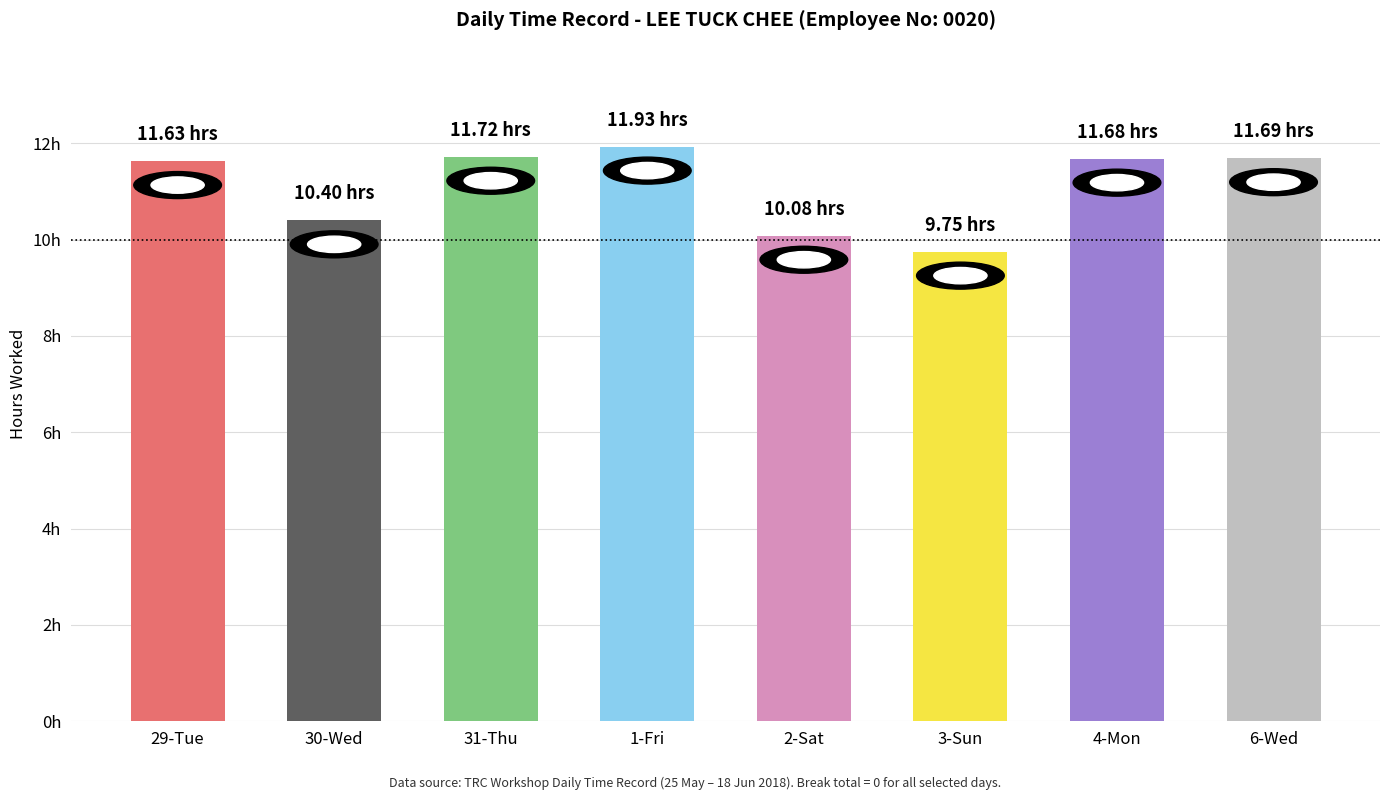

Reading left to right, transcribe all the data shown in this chart.

29-Tue=11.6	30-Wed=10.4	31-Thu=11.7	1-Fri=11.9	2-Sat=10.1	3-Sun=9.8	4-Mon=11.7	6-Wed=11.7